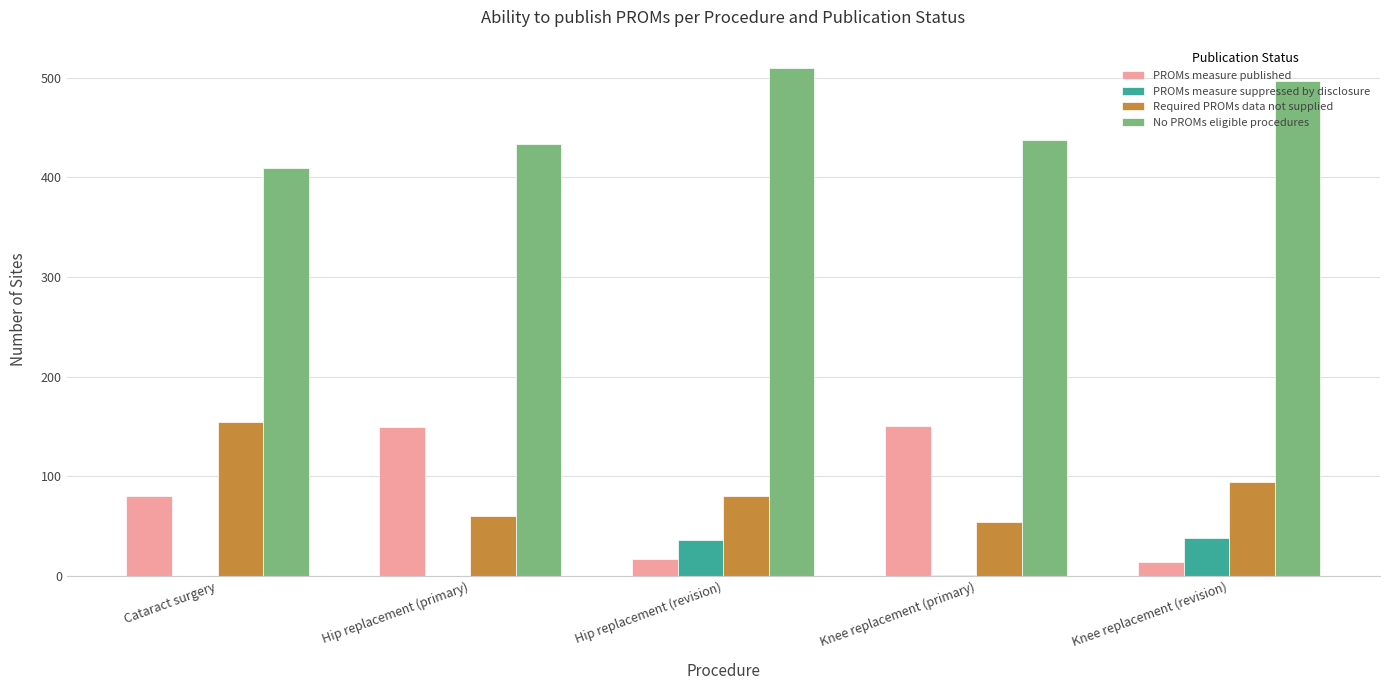

Read the PROMs measure published value at Knee replacement (primary), to the nearest 50.

150